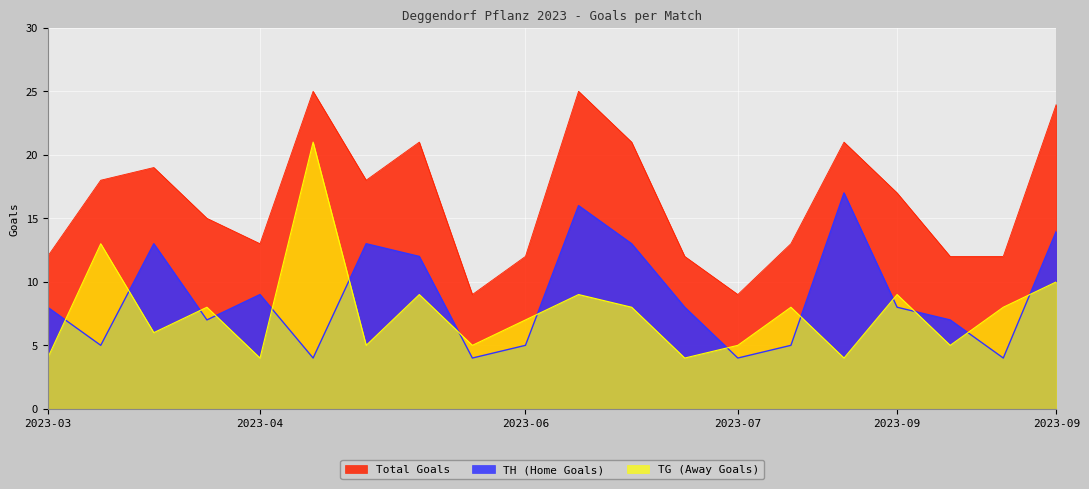

Is the value of Total Goals at 2023-03-25 greater than the value of TG (Away Goals) at 2023-04-22?

No